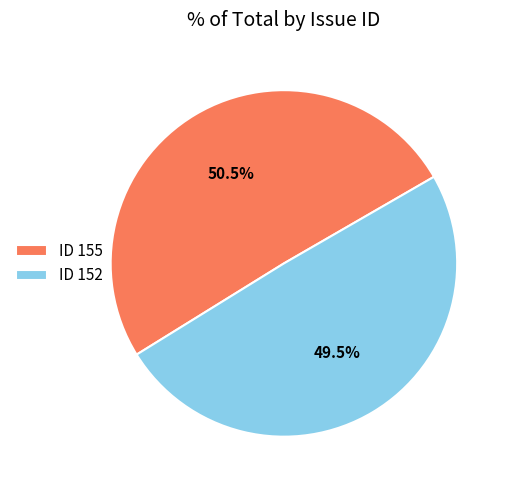

Which slice is the smallest?

ID 152